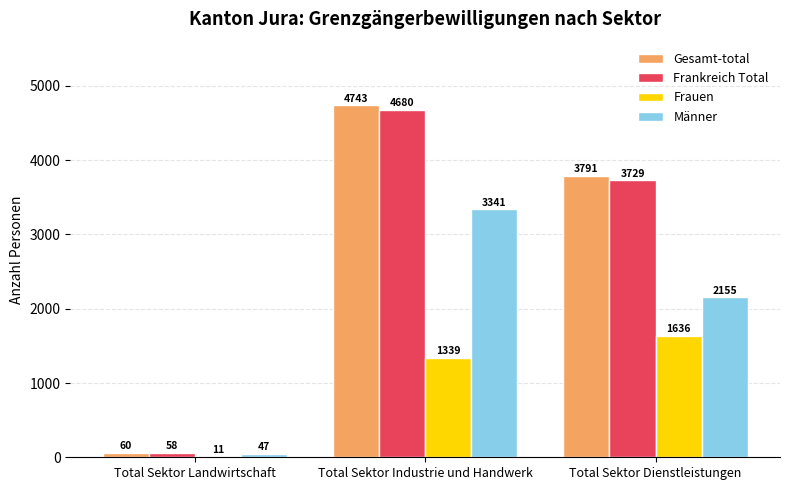

Where does the Männer series first go above 2155?

Total Sektor Industrie und Handwerk